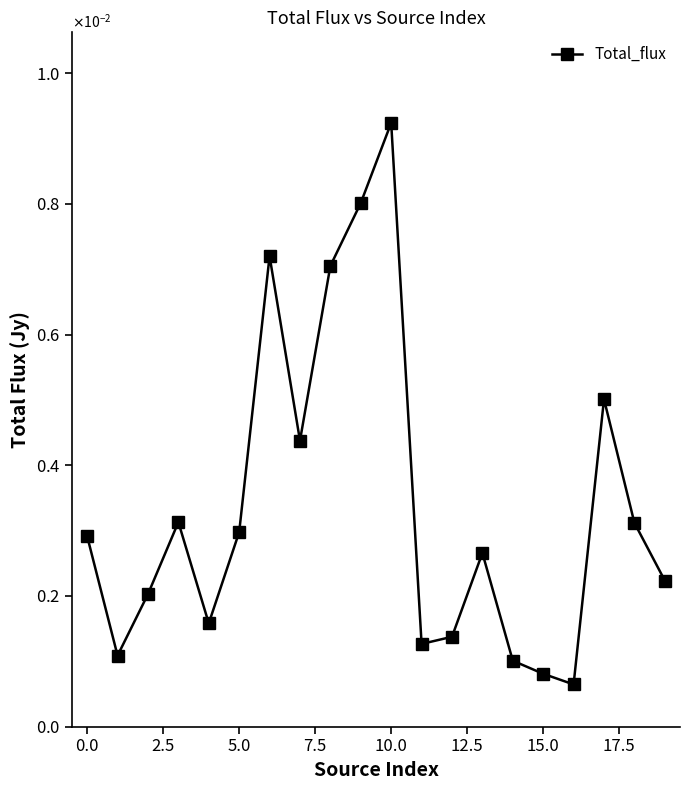

Does the chart have visible grid lines?

No